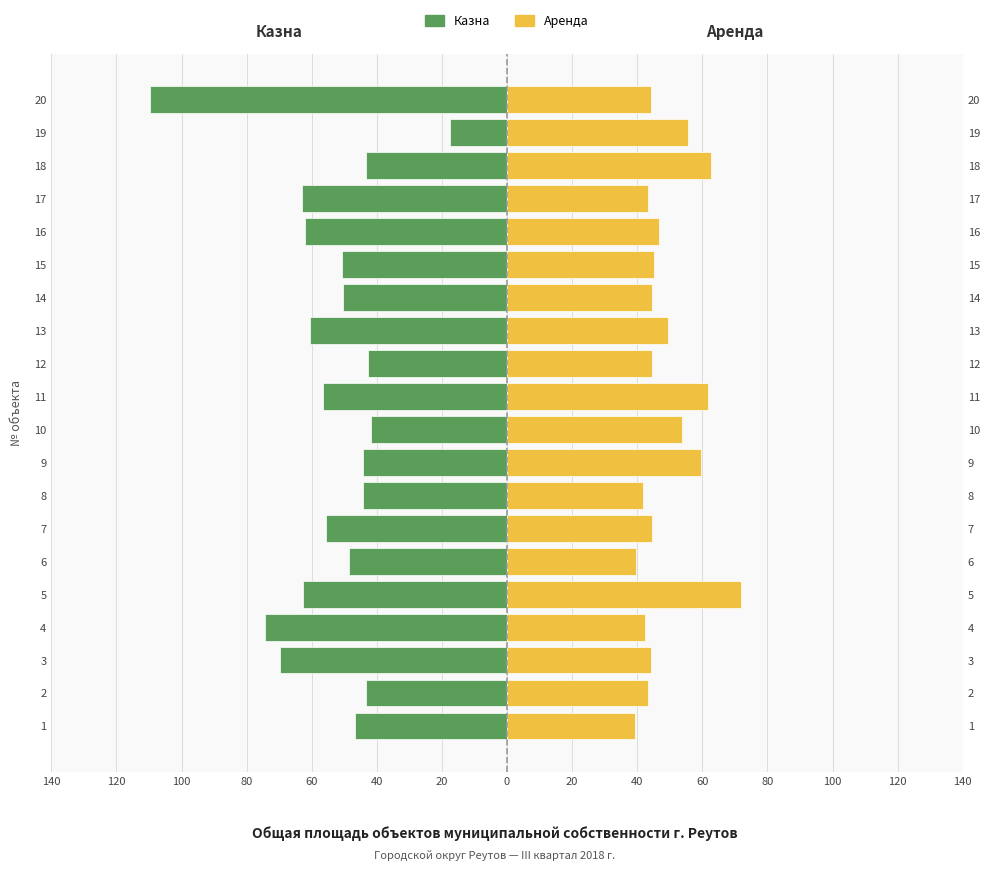

What is the label of the 1st bar from the right?

19